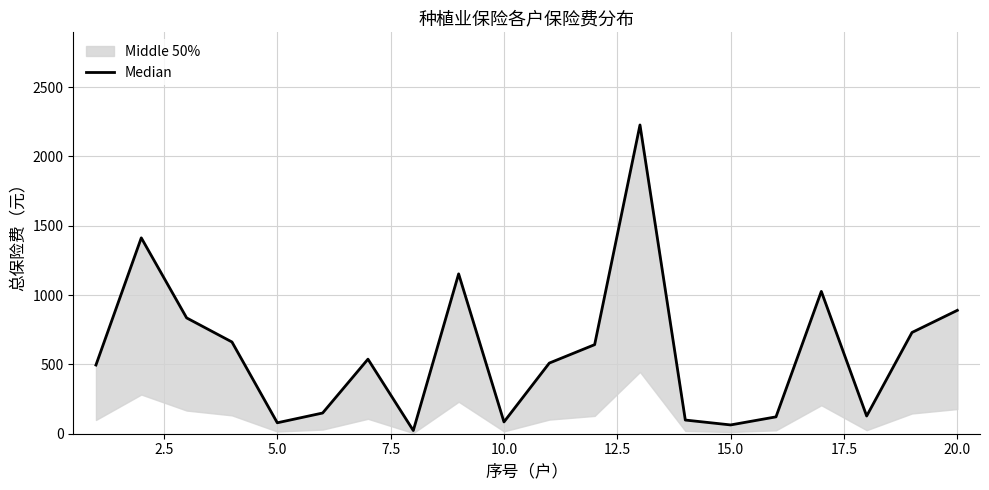

How many lines are shown in the chart?

1